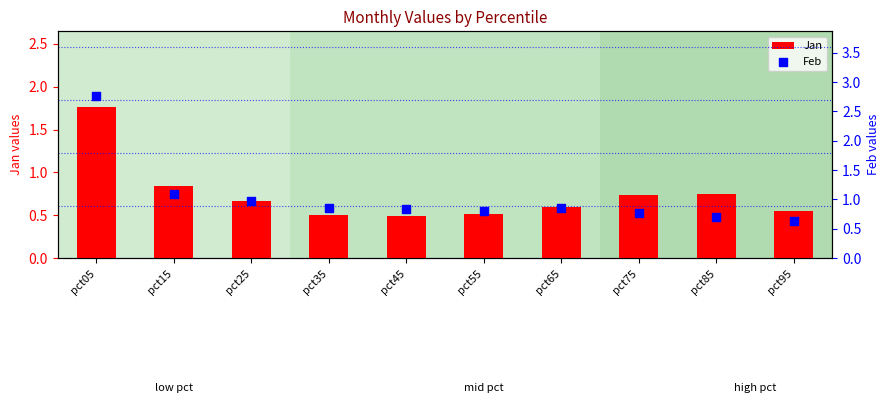

Which series has the largest Y range (max minus min)?

Feb